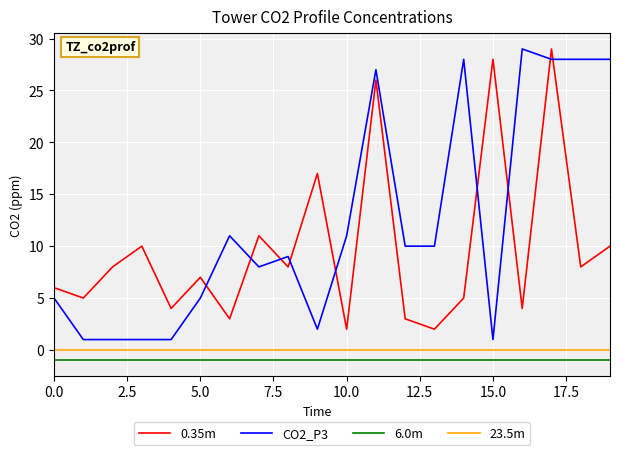

True or false: 0.35m and 6.0m cross at least once.

False